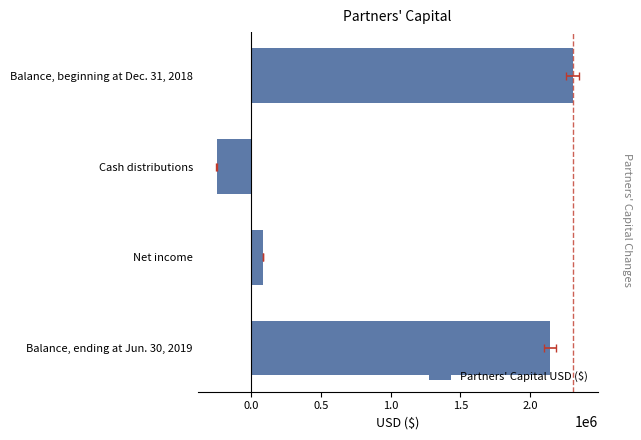

What position from the right is Cash distributions?

3